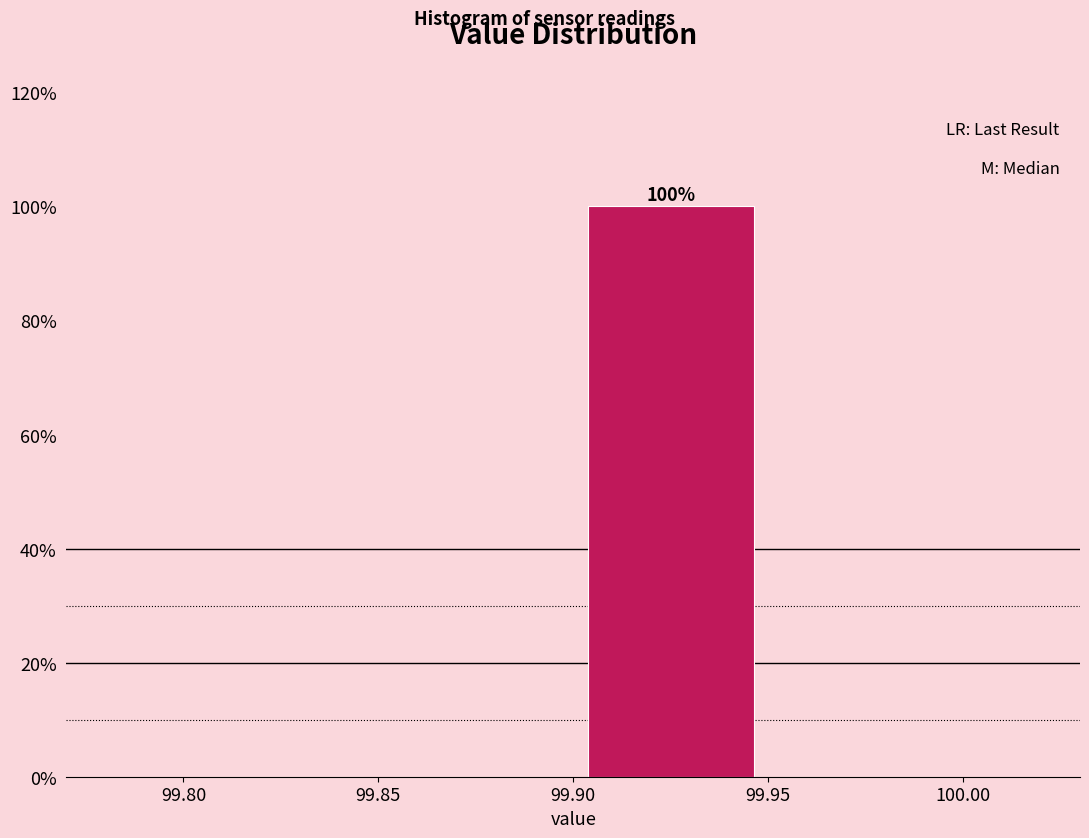

Which range on the x-axis has the tallest bar?

99.90 to 99.95